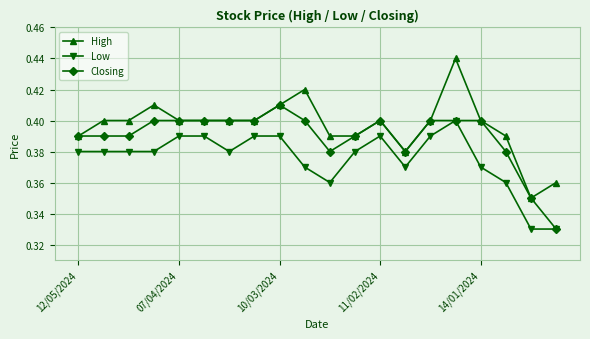

What are all the series names shown in the legend?

High, Low, Closing